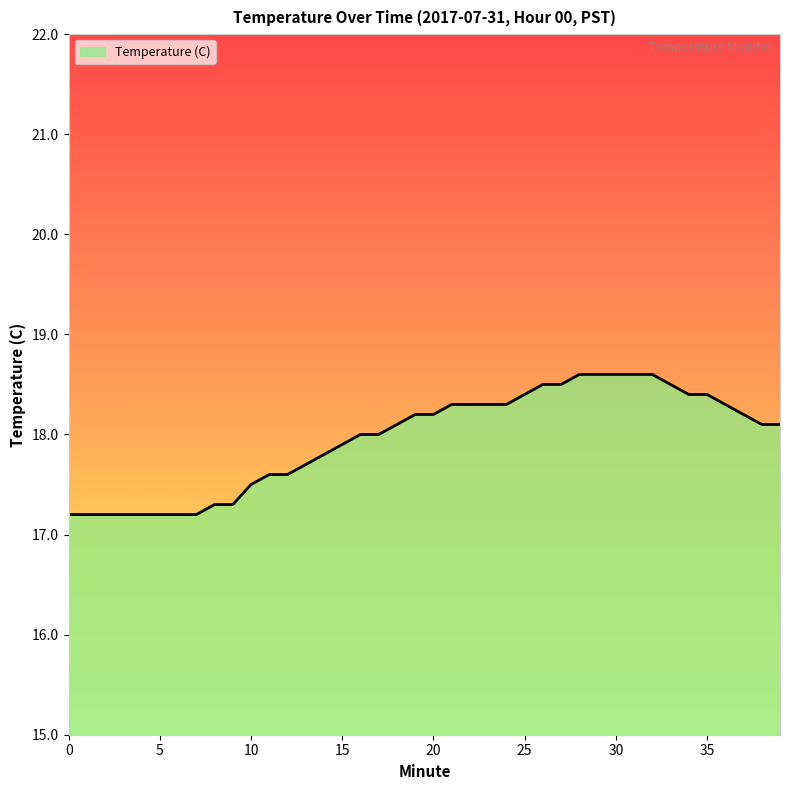

What is the difference between the maximum and minimum values?

1.4